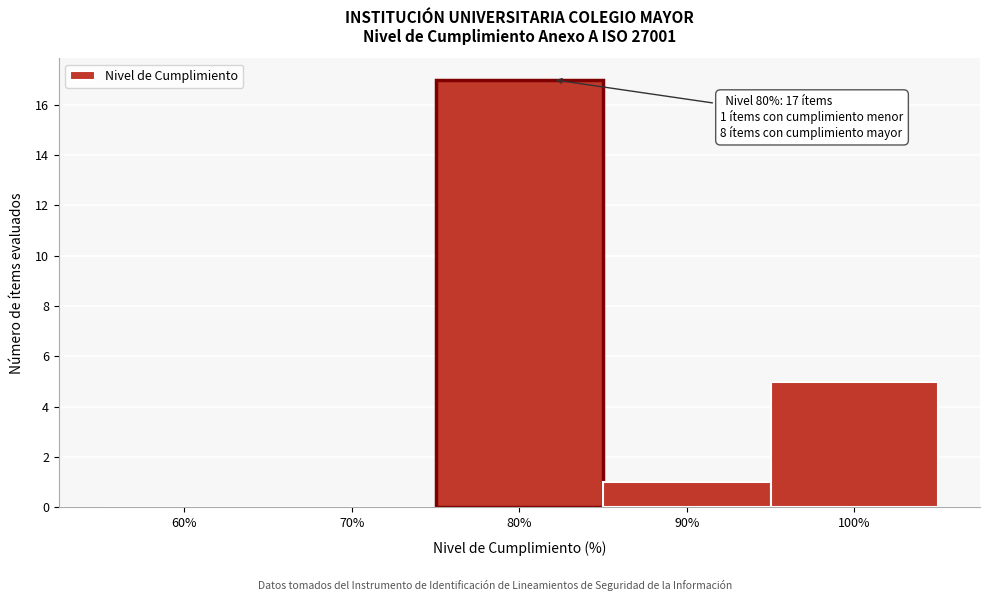

Which range on the x-axis has the tallest bar?

75 to 85